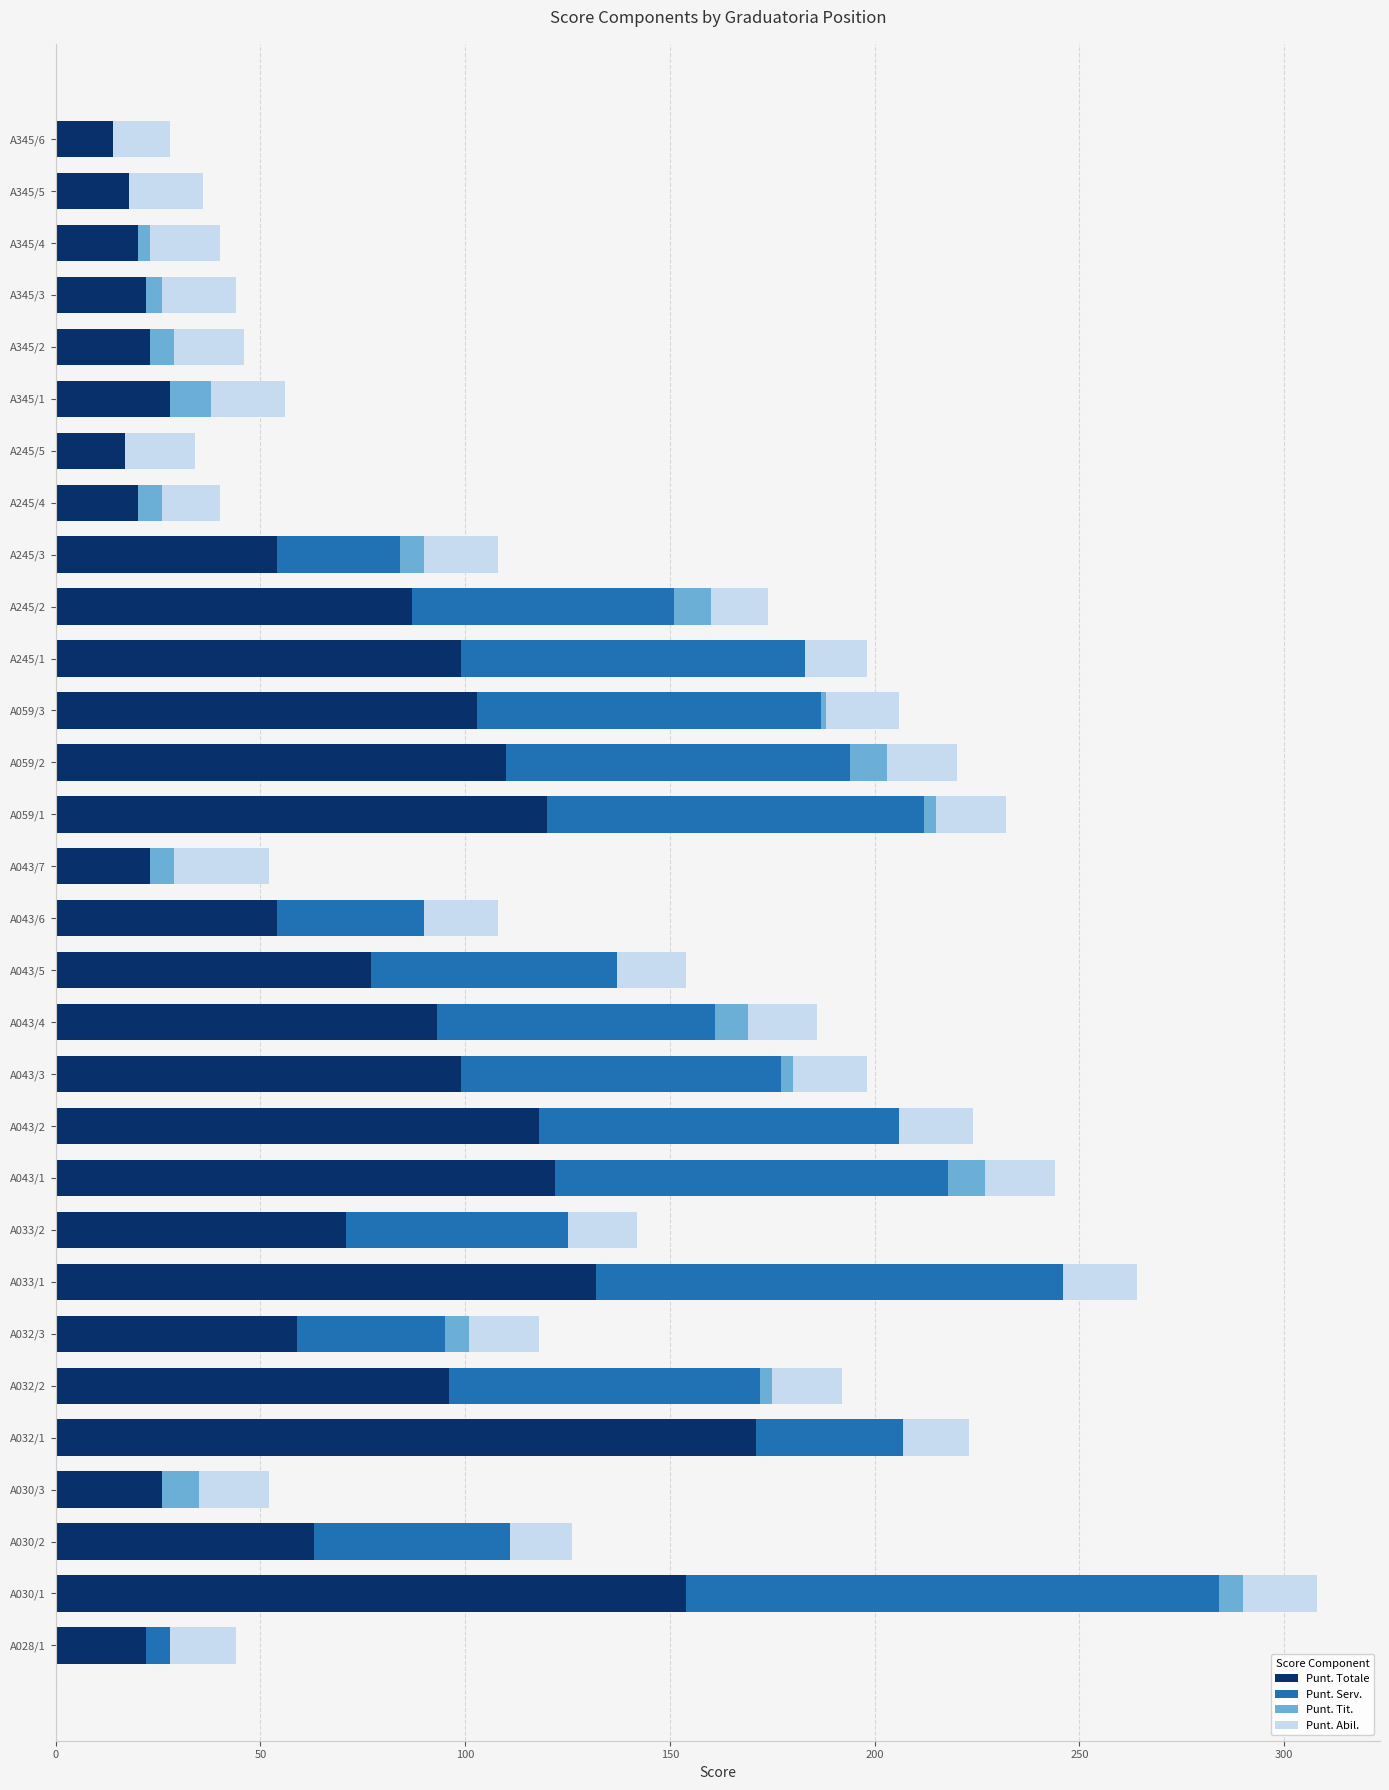

At which category is the sum across all series the highest?

A030/1